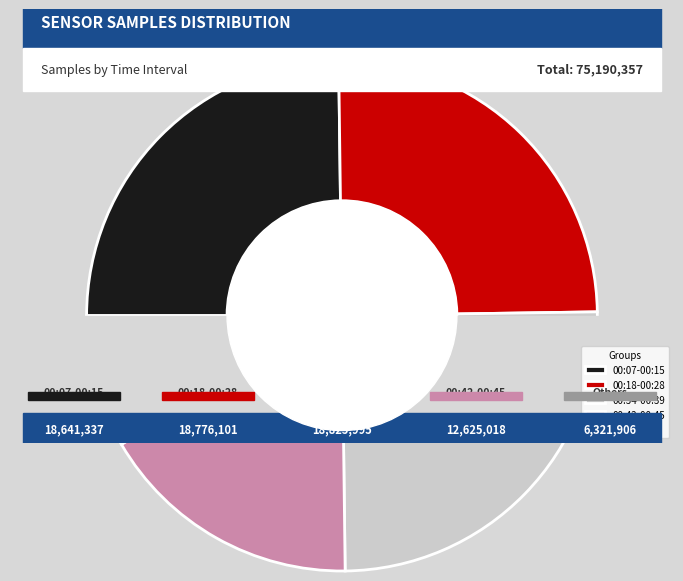

Does 00:42 account for over 50% of the chart?

No